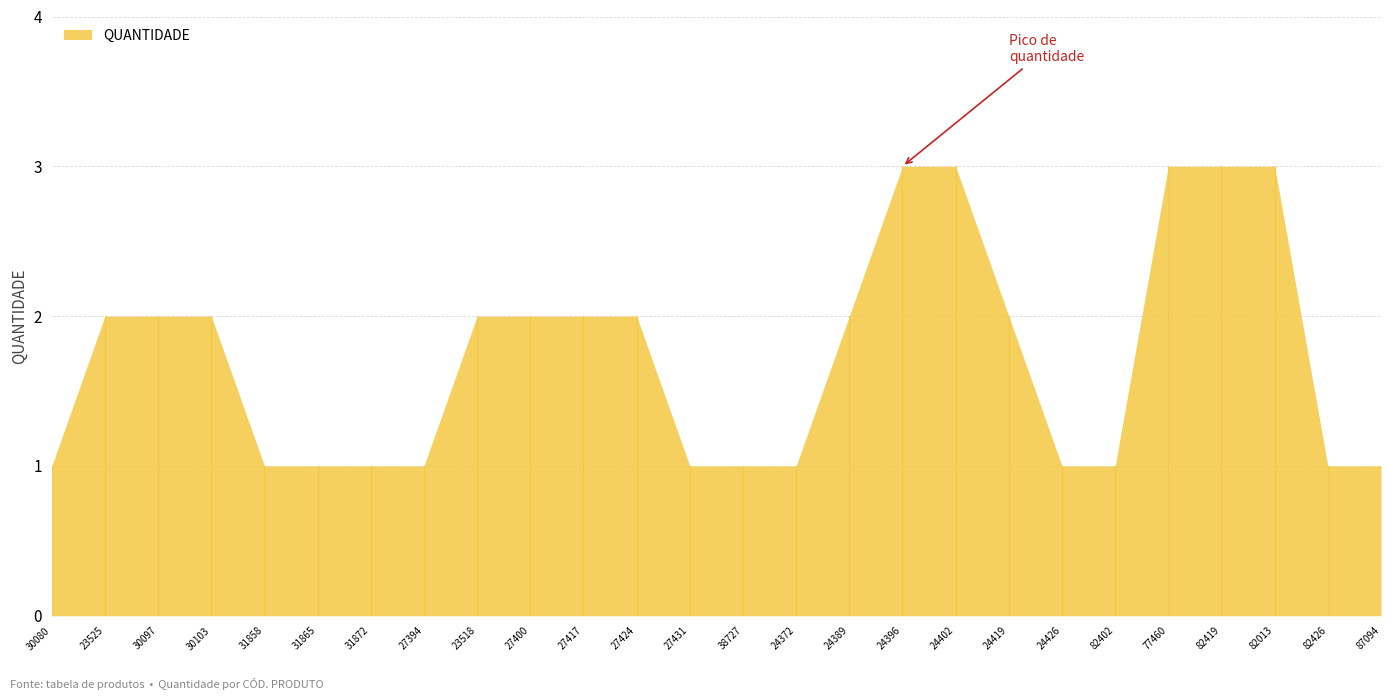

Reading left to right, extract all data points from this chart.

1	2	2	2	1	1	1	1	2	2	2	2	1	1	1	2	3	3	2	1	1	3	3	3	1	1